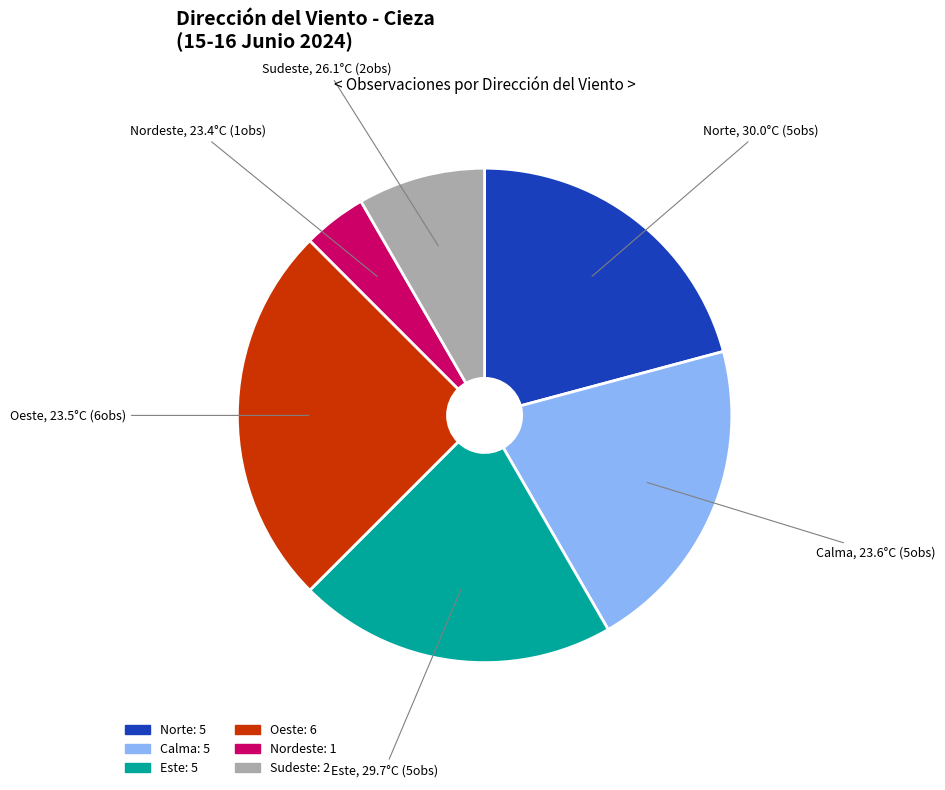

Is there a majority slice in this chart?

No